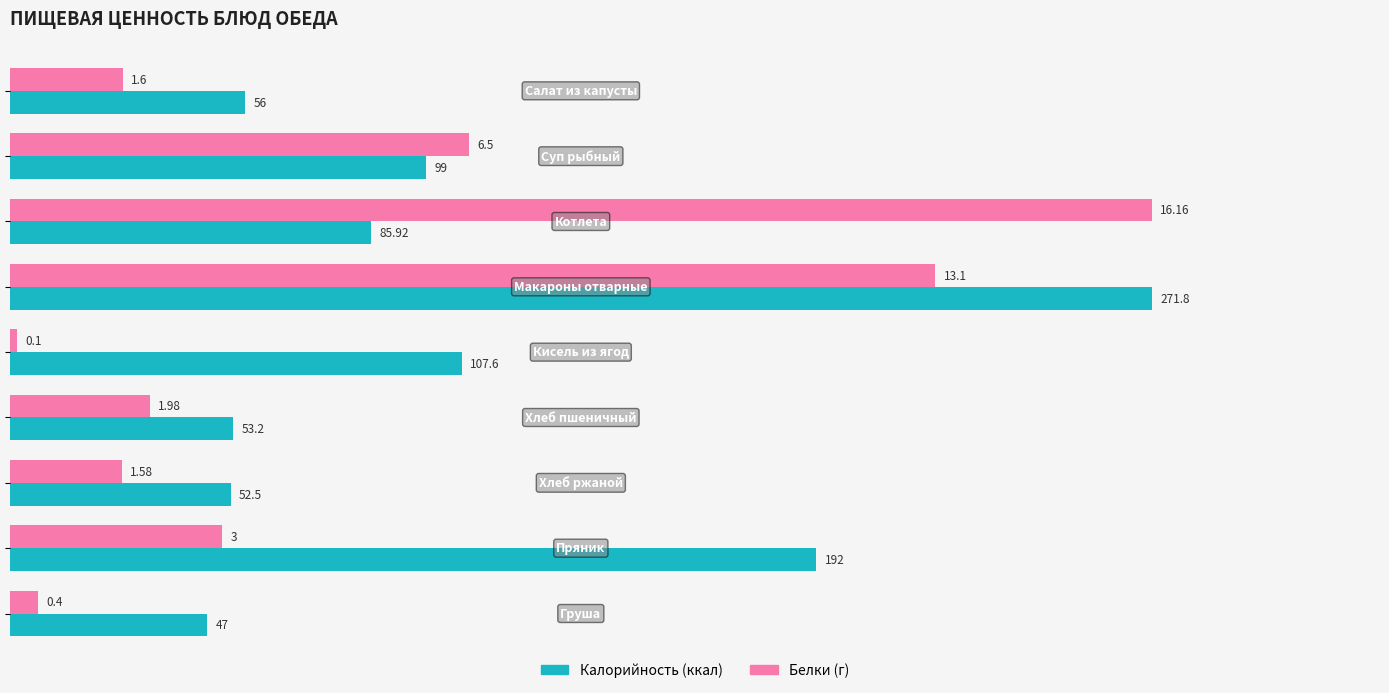

How many categories are shown in the chart?

9